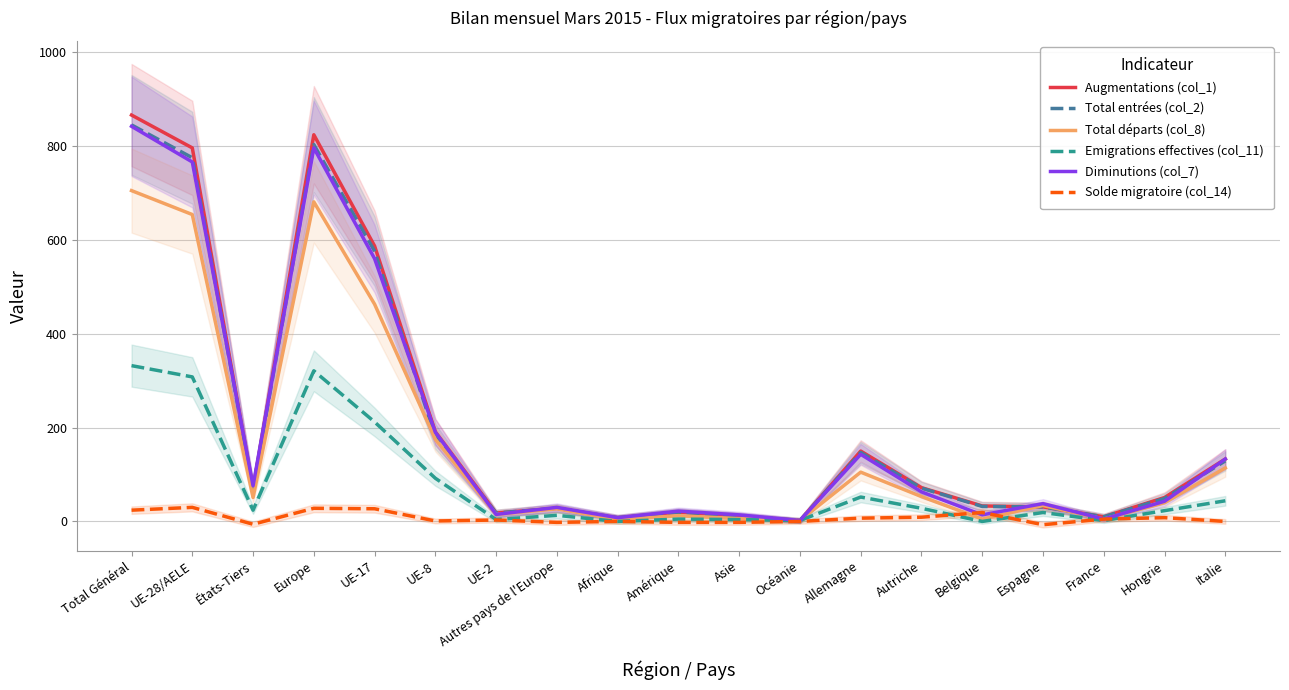

What is the spread (max minus min) of values at UE-17?

560